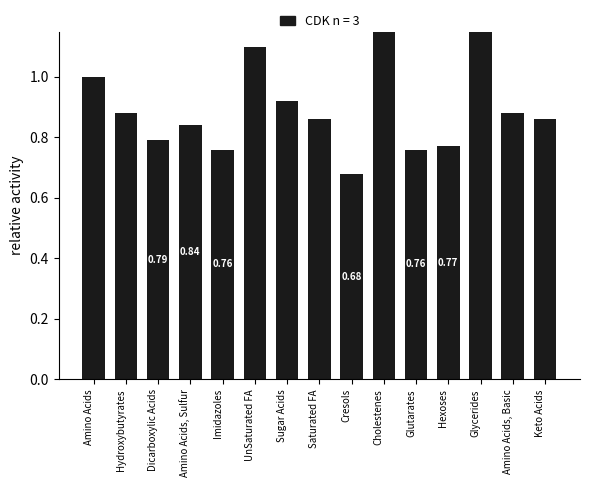

How many bars are there in total?

15